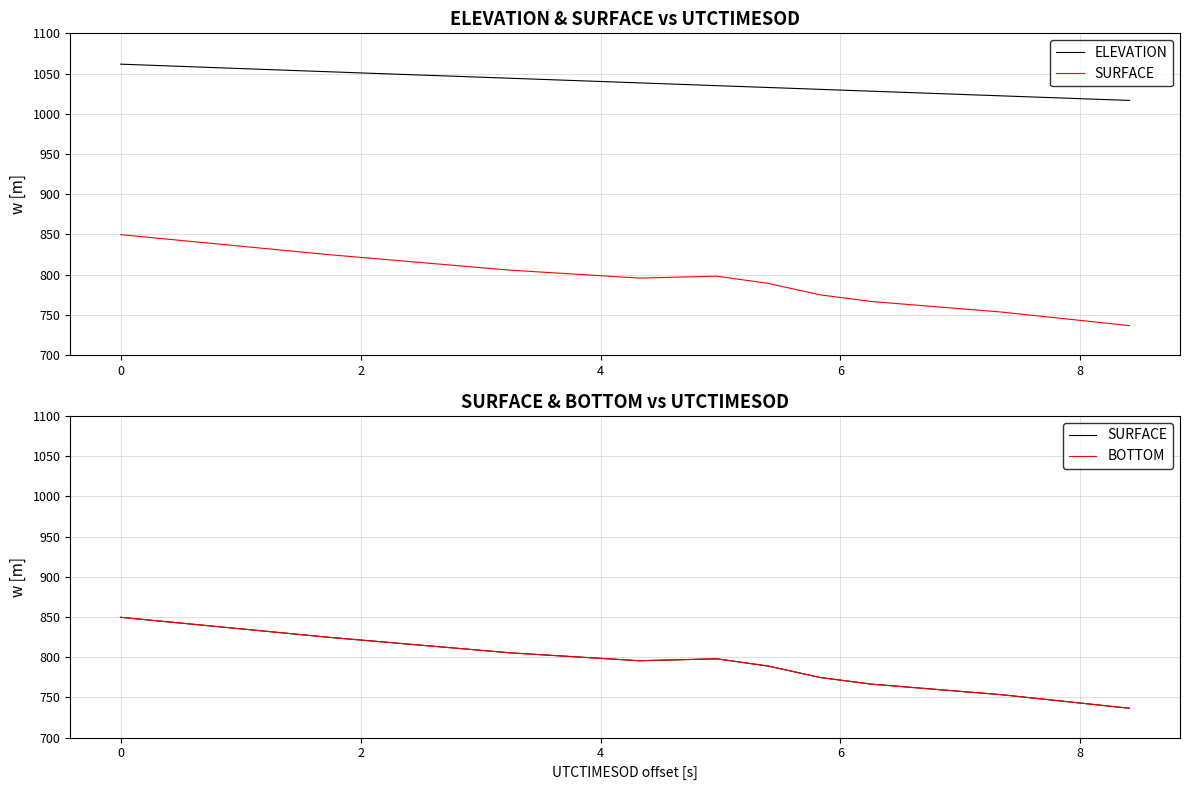

How many interior local peaks does the SURFACE series have?

1